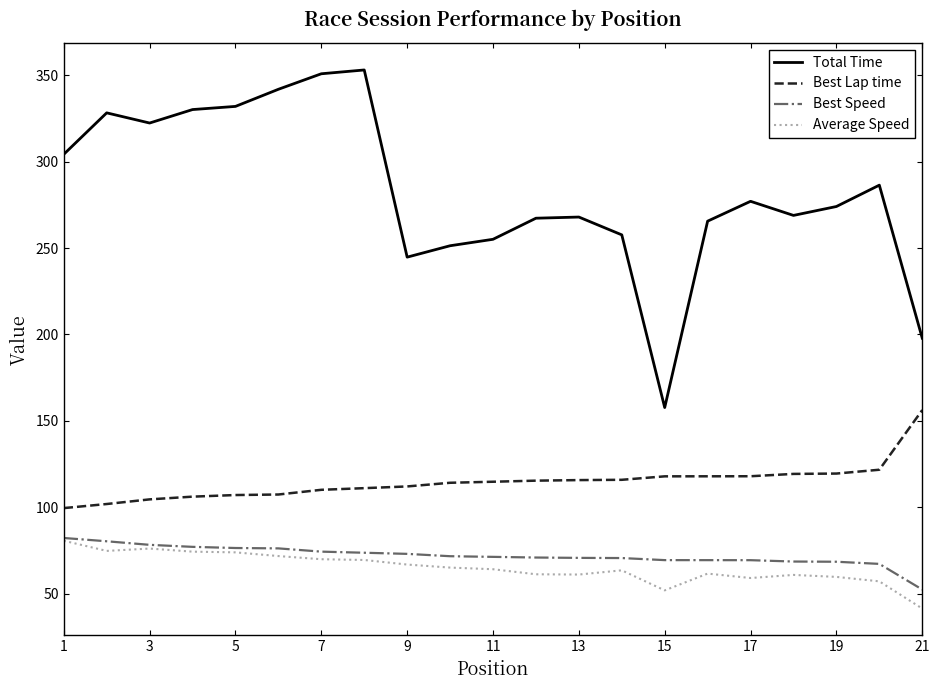

What is the greatest value displayed?

353.1